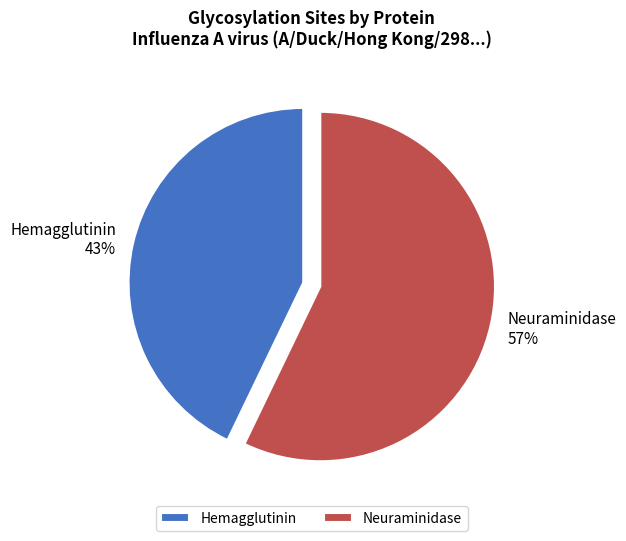

How many slices are in this pie chart?

2